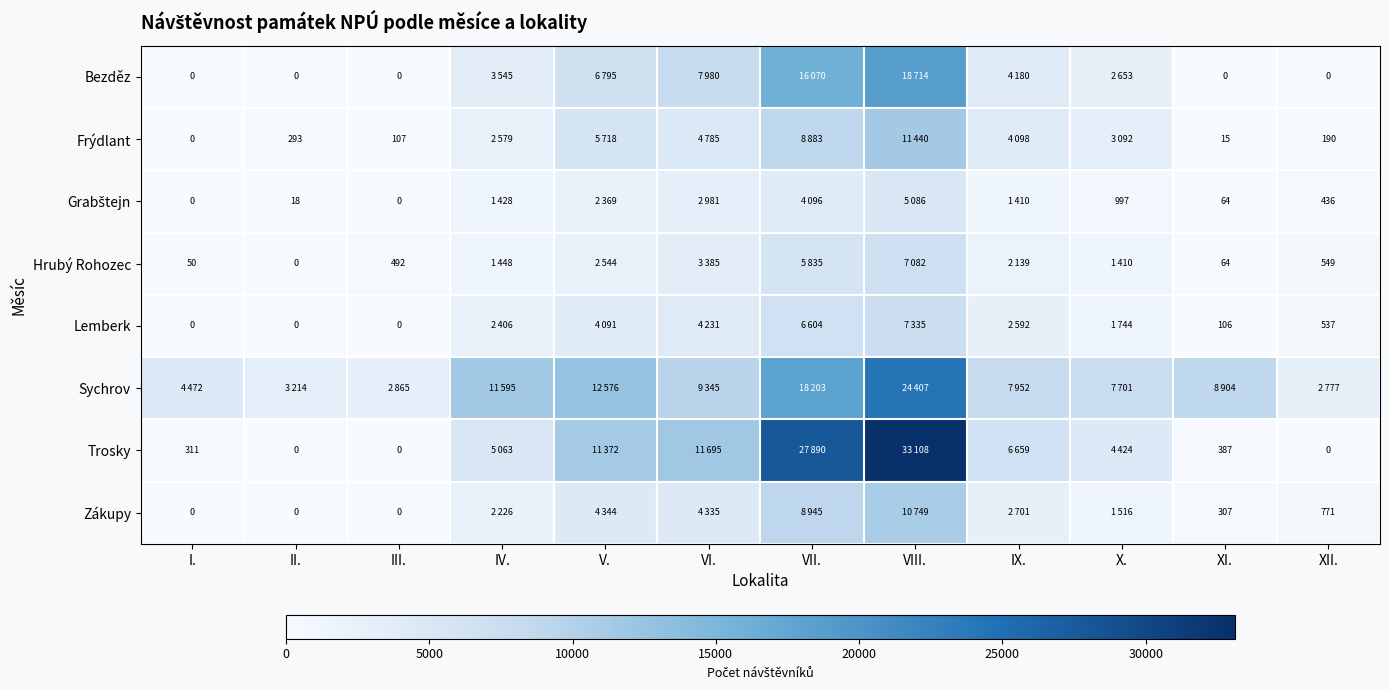

The Trosky series shows 4537 at V.. True or false?

False